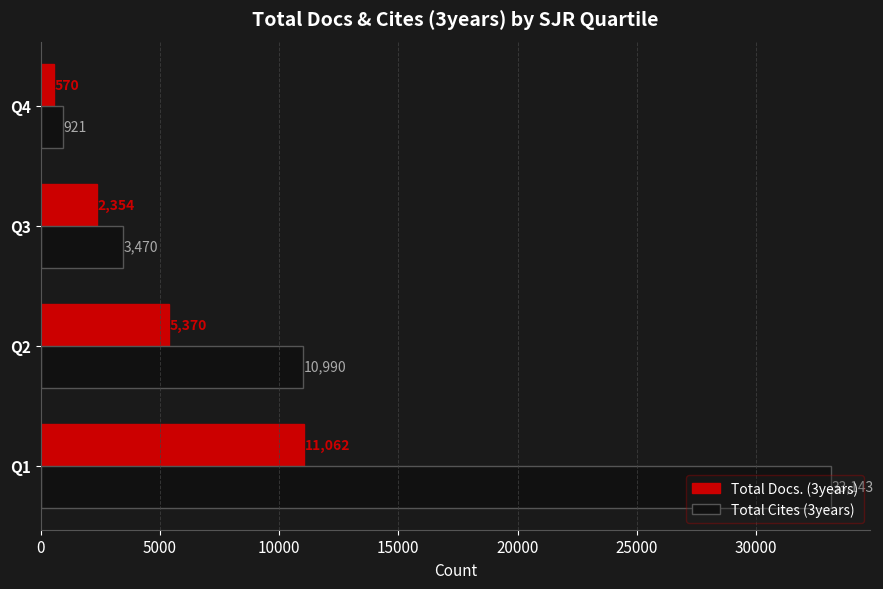

What is the approximate value of Total Cites (3years) at Q3, to the nearest 10?

3470